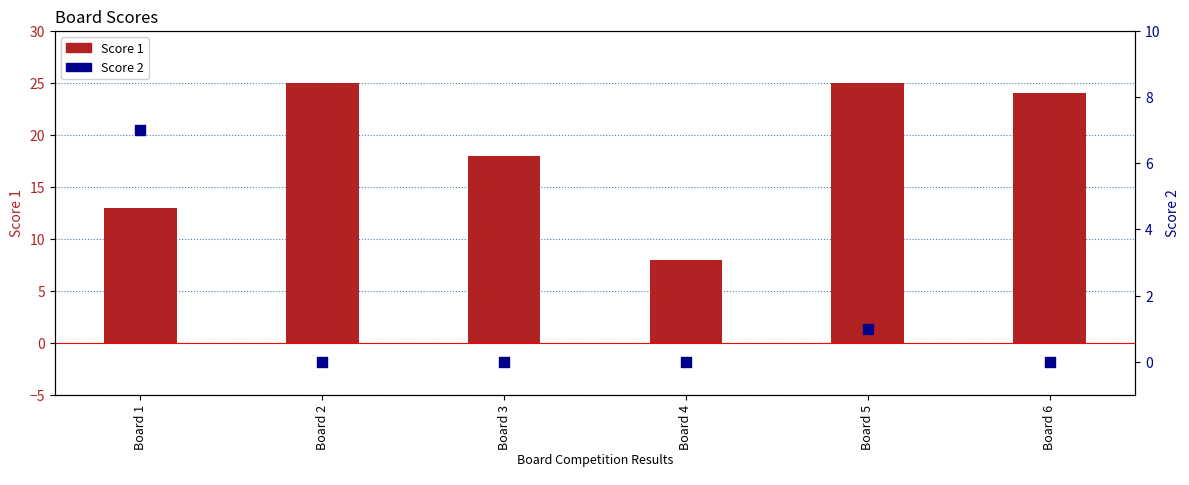

At which category is the sum across all series the highest?

Board 5